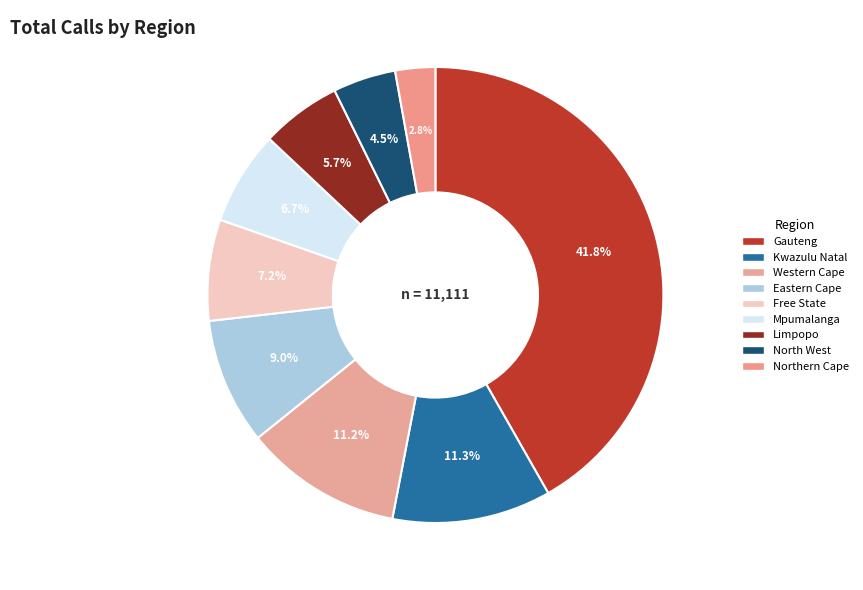

What is the largest slice in the pie chart?

Gauteng